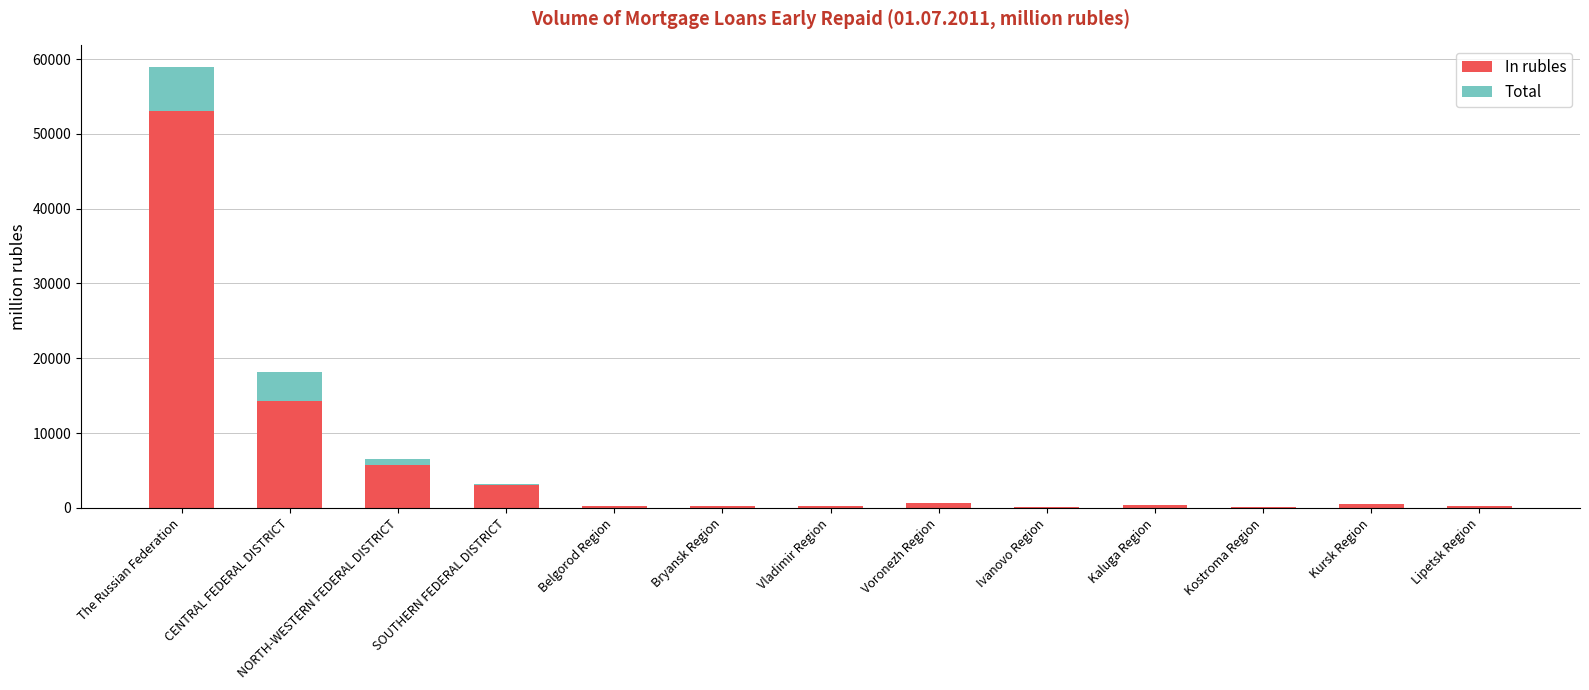

Are the bars horizontal?

No